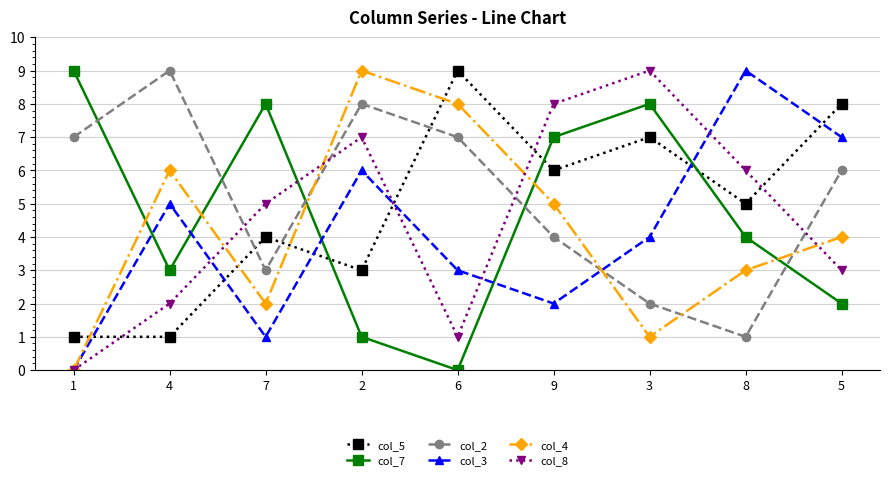

Is this an area chart (filled region under the line)?

No